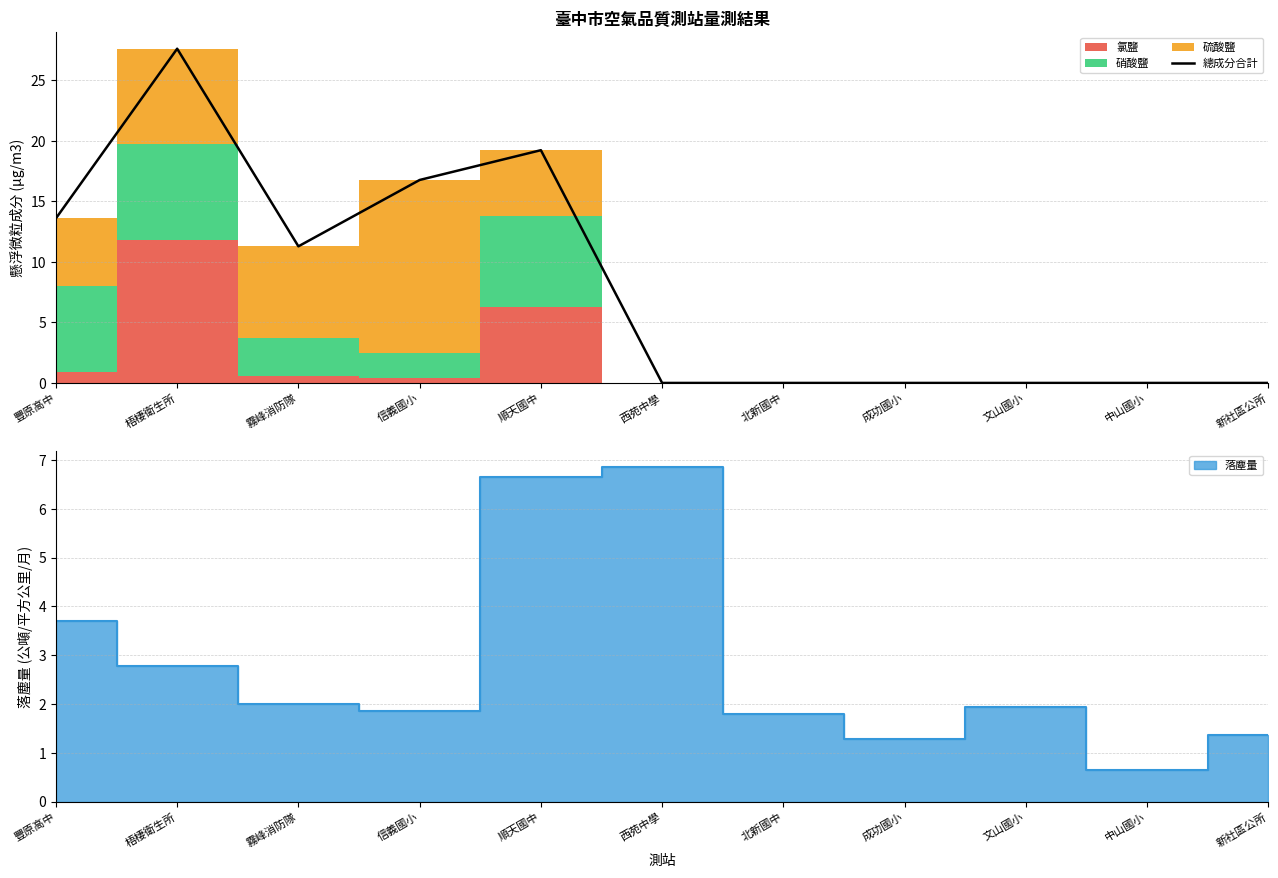

Between 文山國小 and 信義國小, which is larger?

信義國小